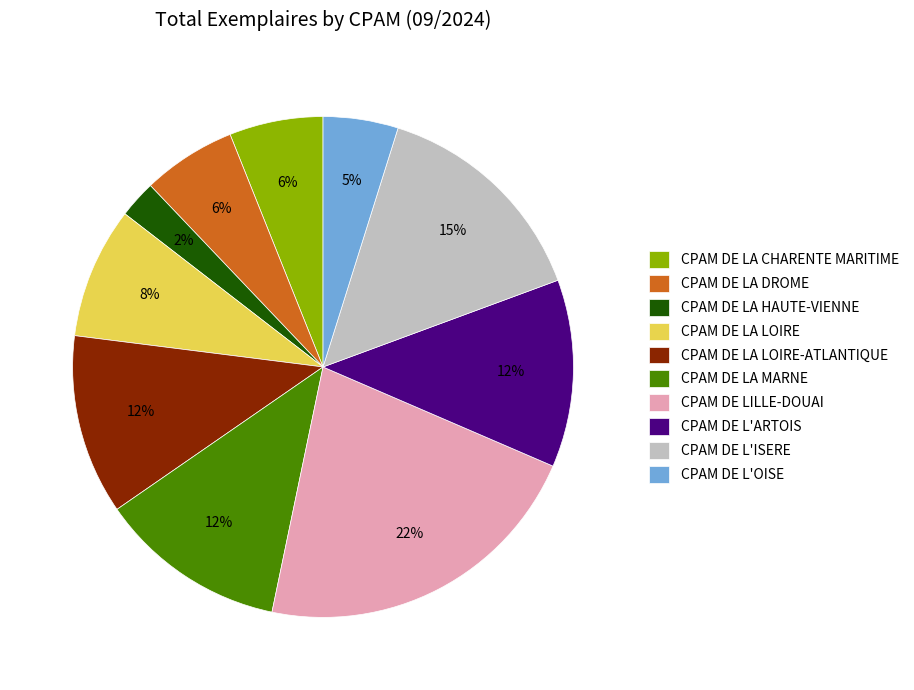

What is the smallest slice in the pie chart?

CPAM DE LA HAUTE-VIENNE